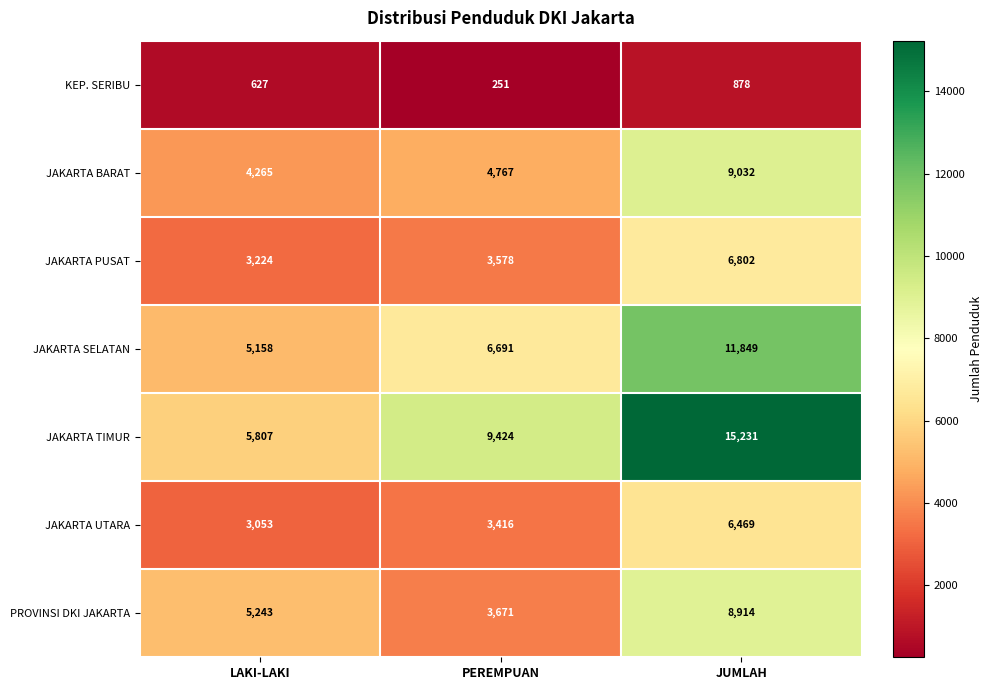

At how many categories does at least one series exceed 2869?

3